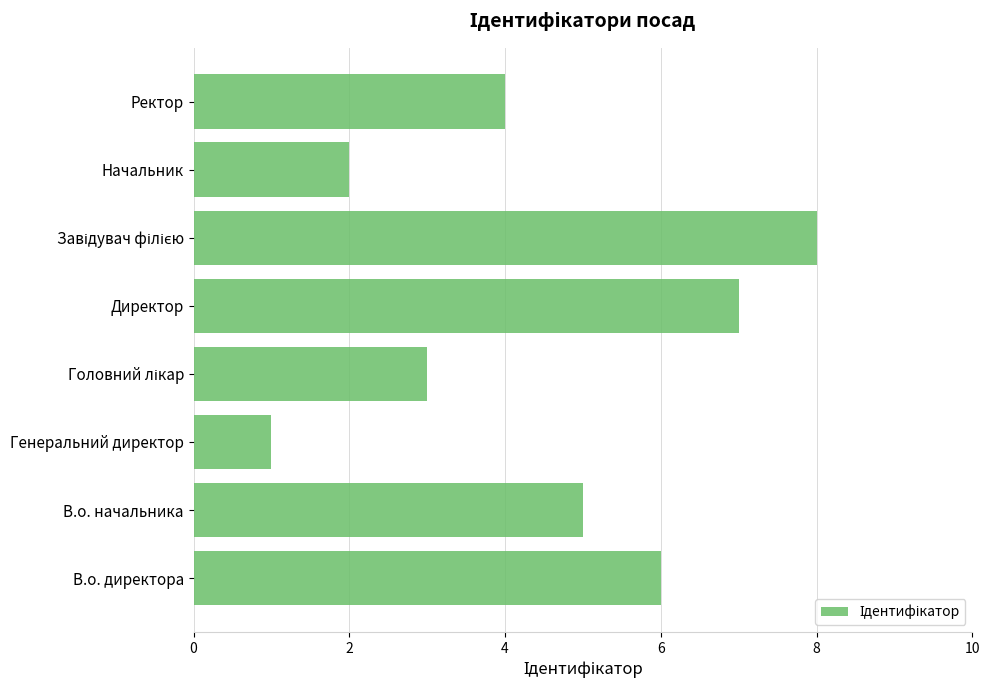

True or false: the data shows 4 at Ректор.

True